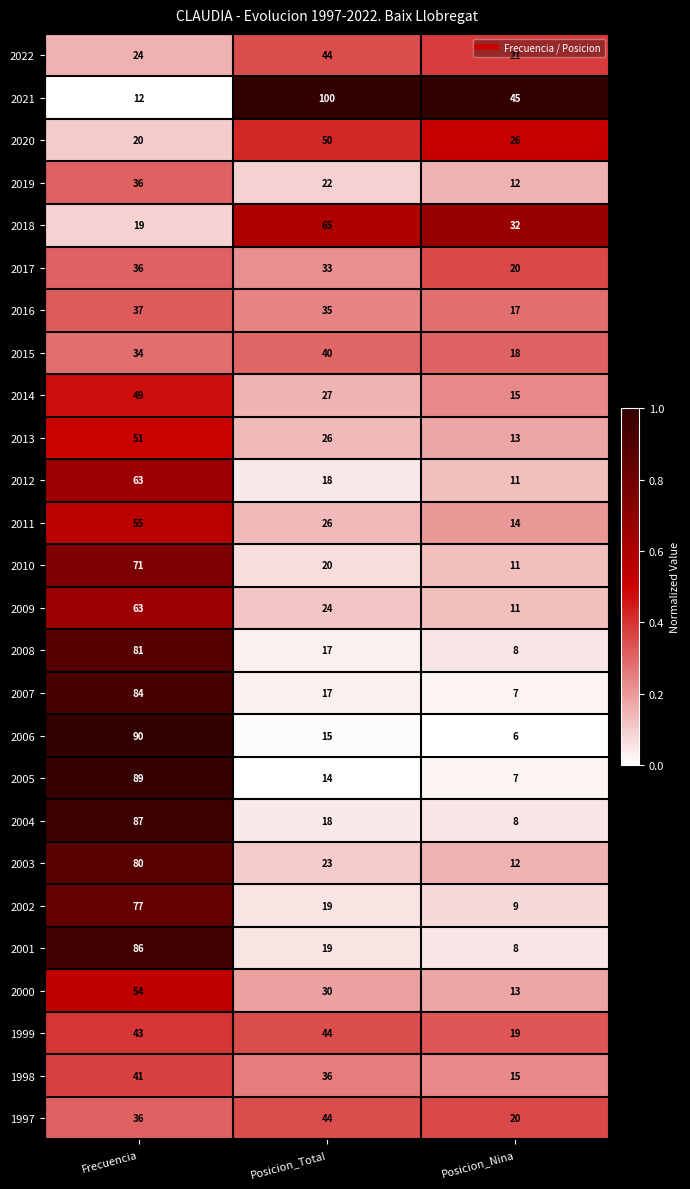

List the labels in order of 2008 value, largest first.

Frecuencia, Posicion_Total, Posicion_Nina